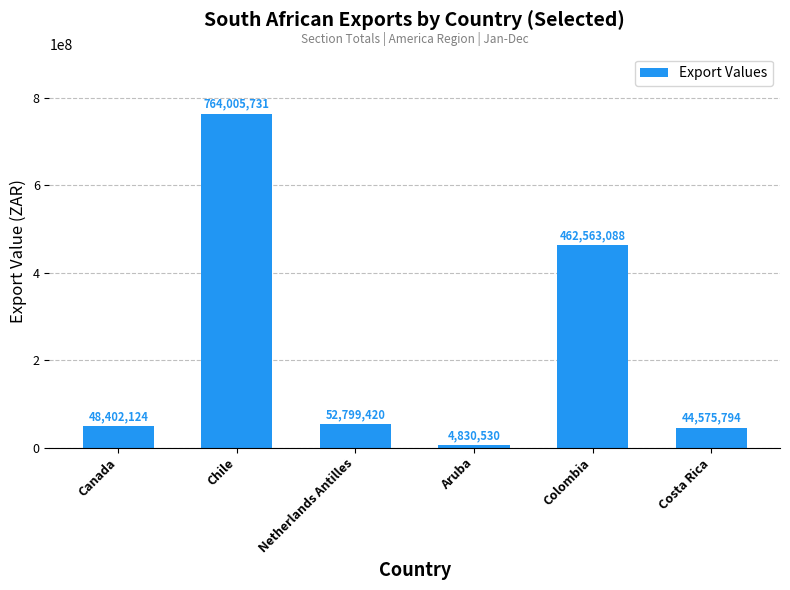

What is the sum of all values?

1377176687